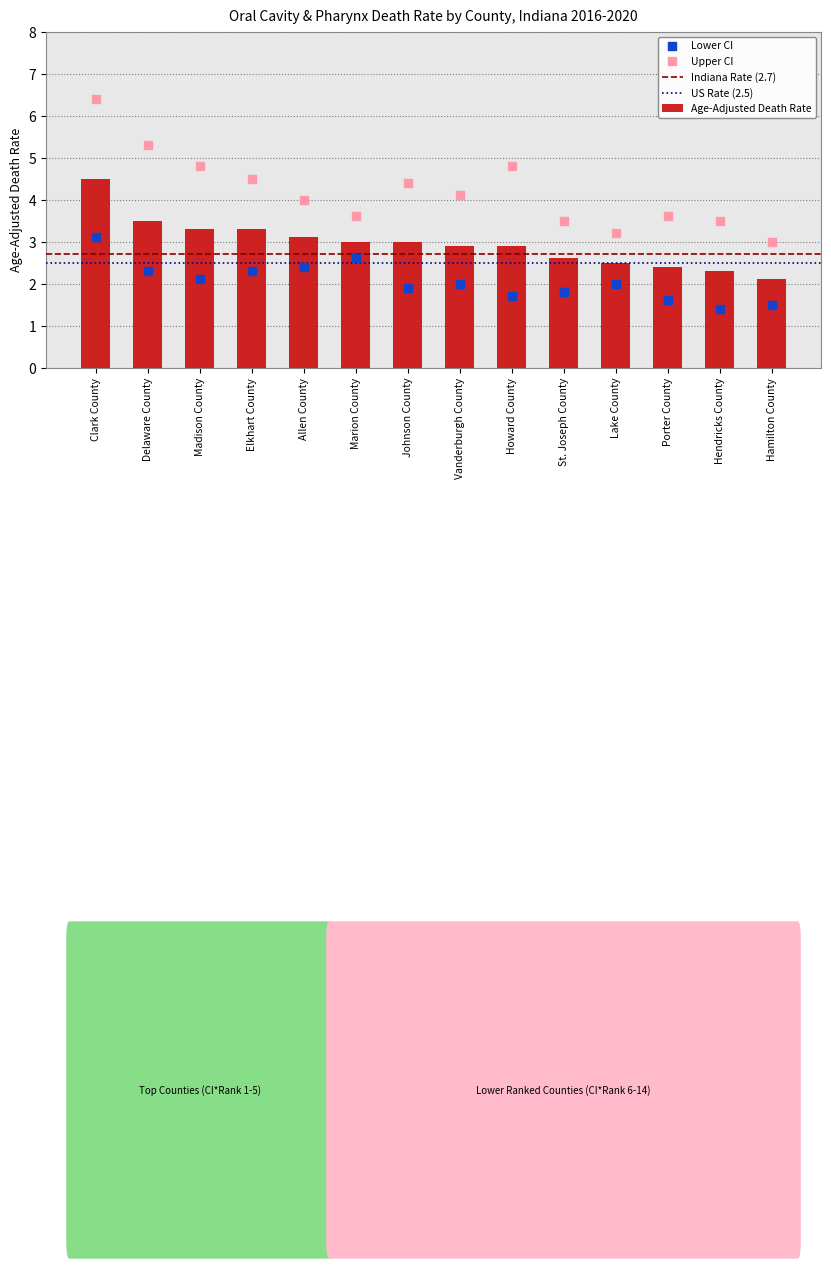

Which series has the largest total across all categories?

Upper CI